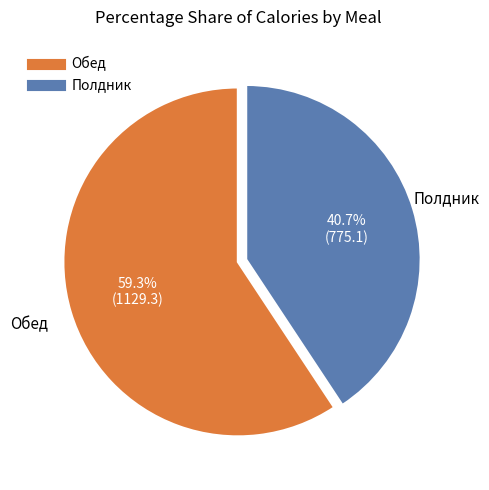

To the nearest percent, what percentage of the pie is Полдник?

41%